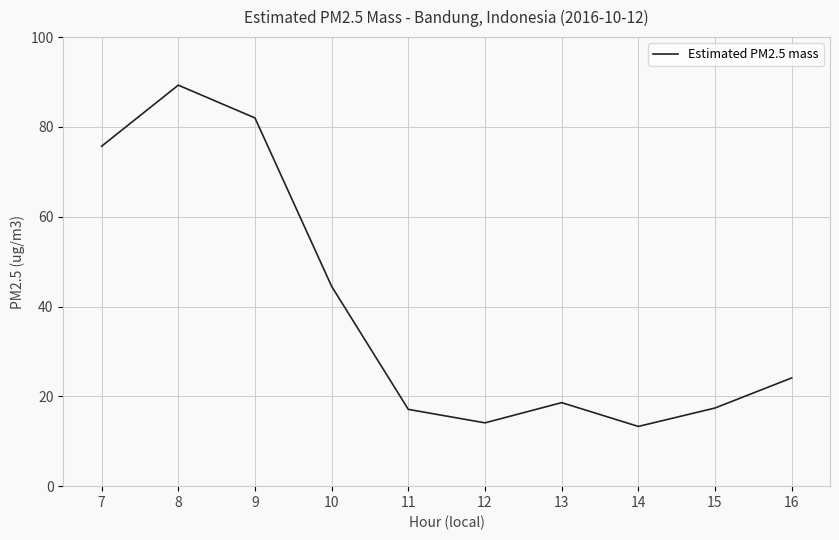

At which label is the value closest to 51?

10